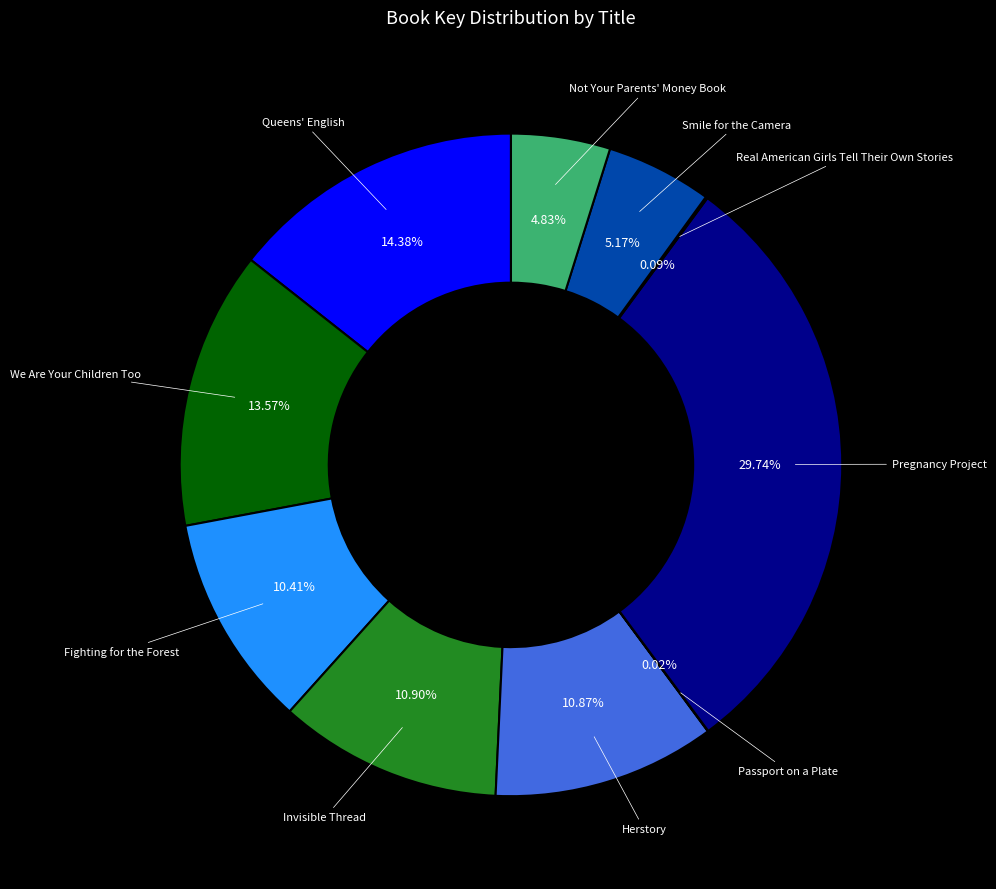

Which slice is the largest?

Pregnancy Project